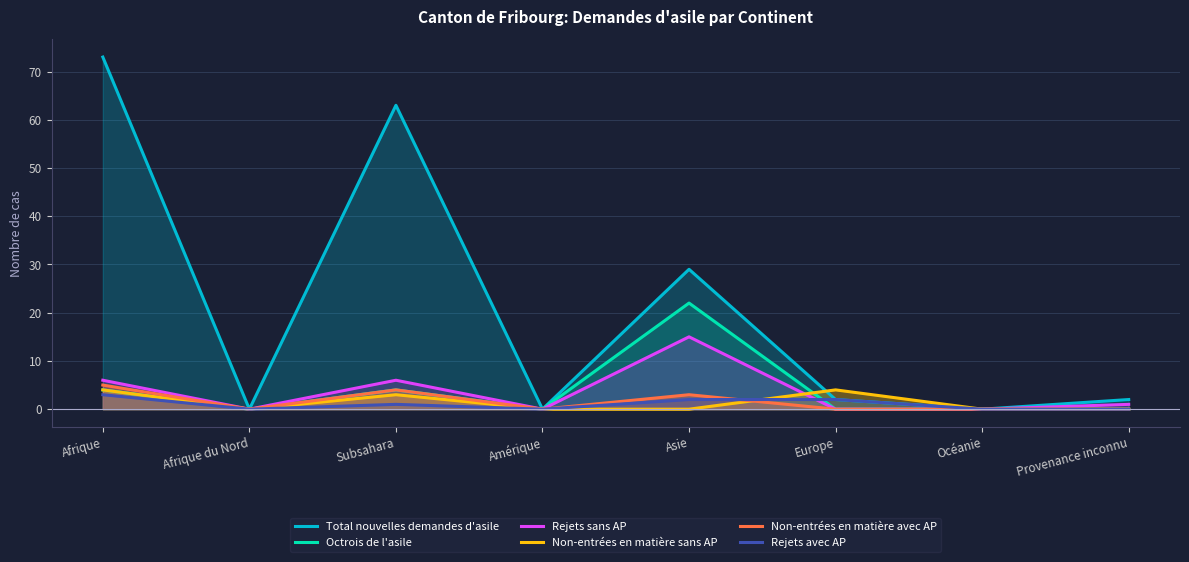

How many lines are shown in the chart?

6